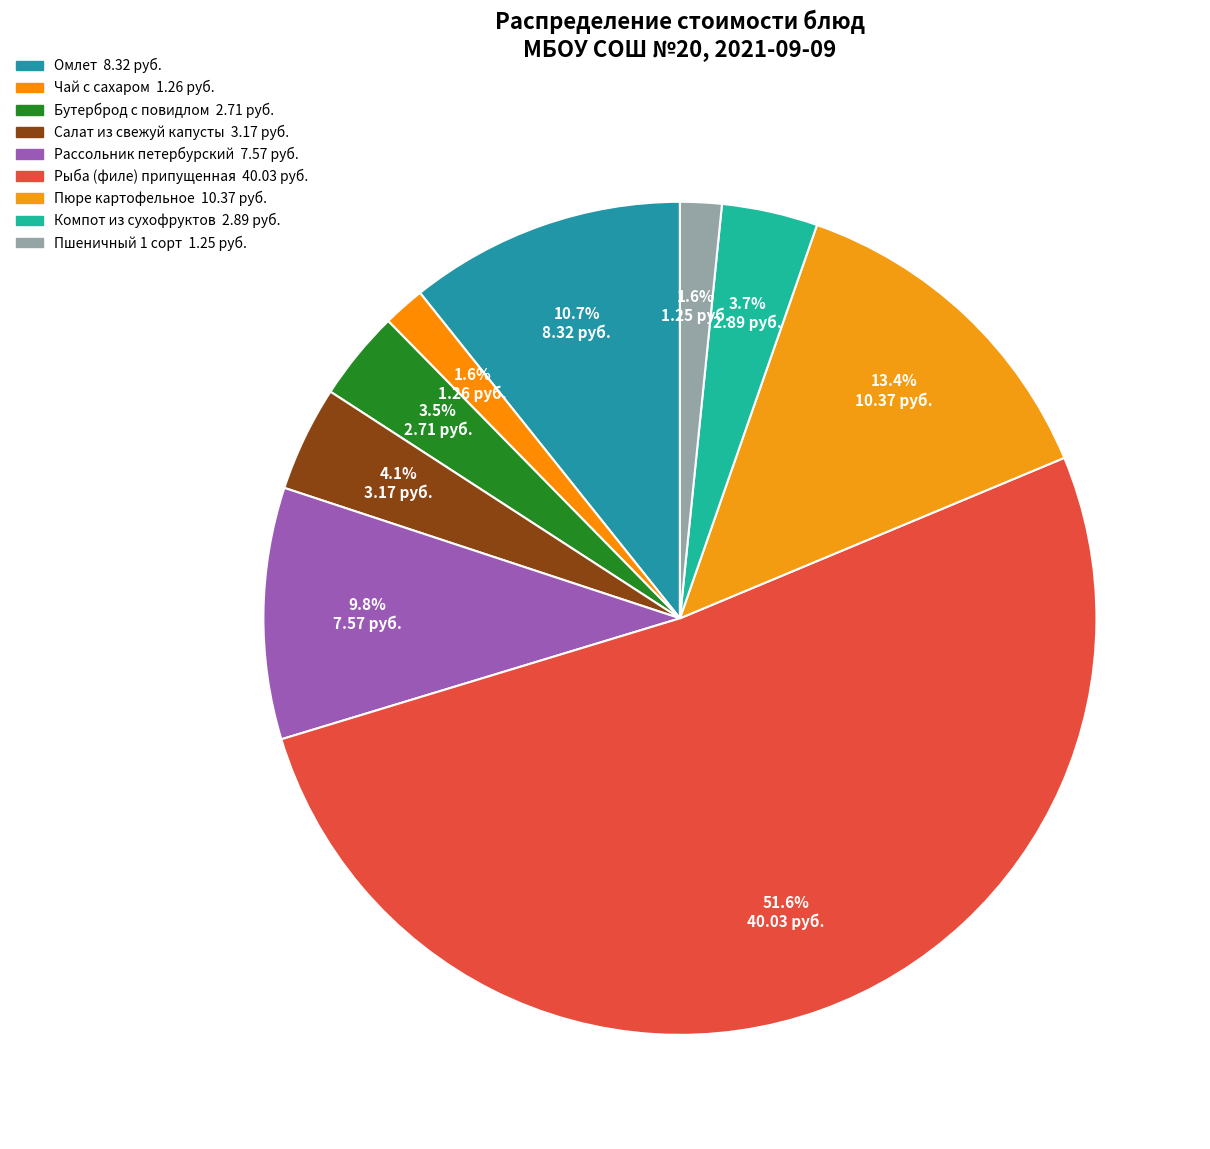

Count the number of slices in the pie.

9